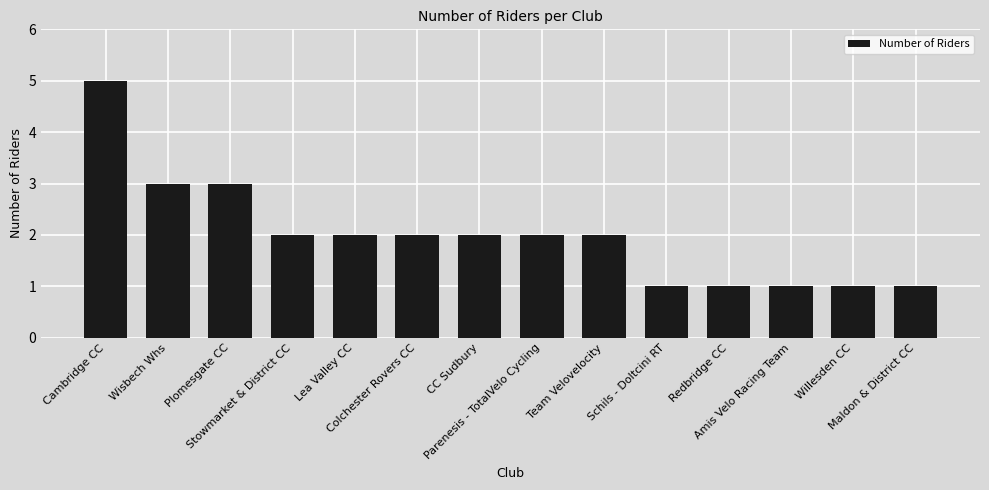

What is the value of the 9th bar from the left?

2